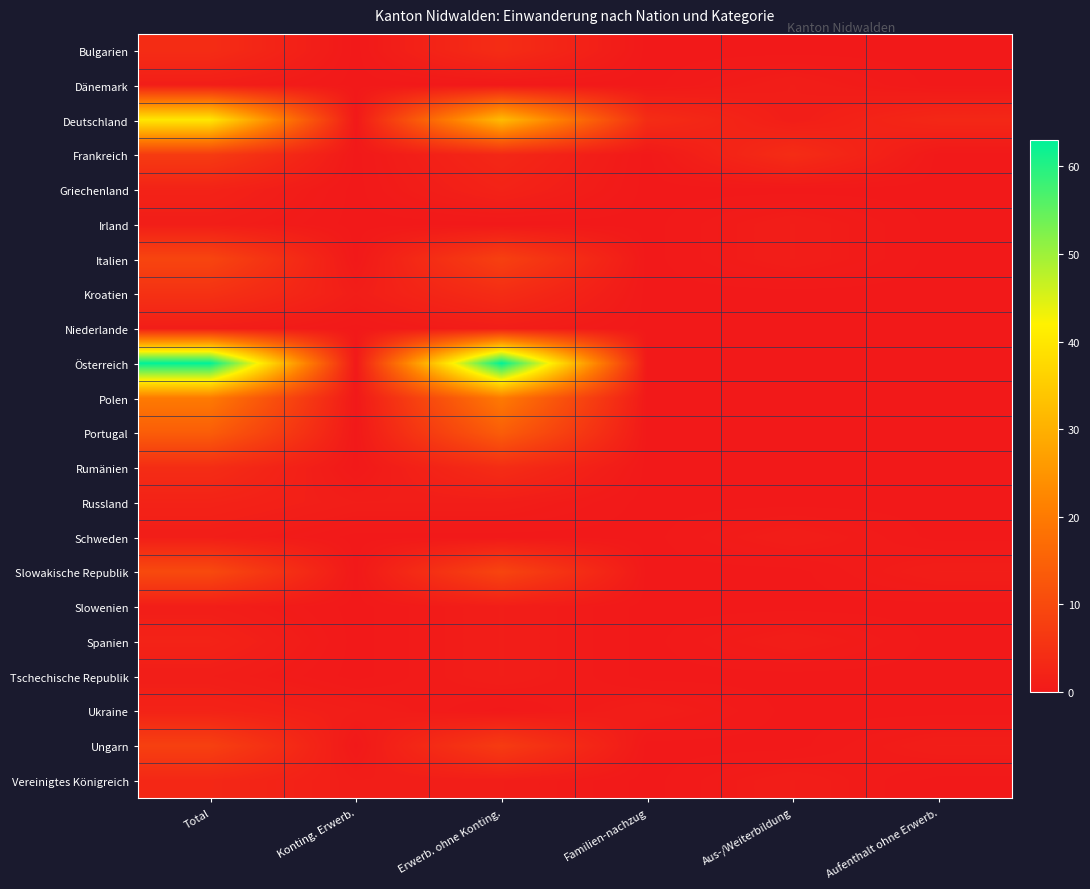

What is the total value across all series at Total?

201